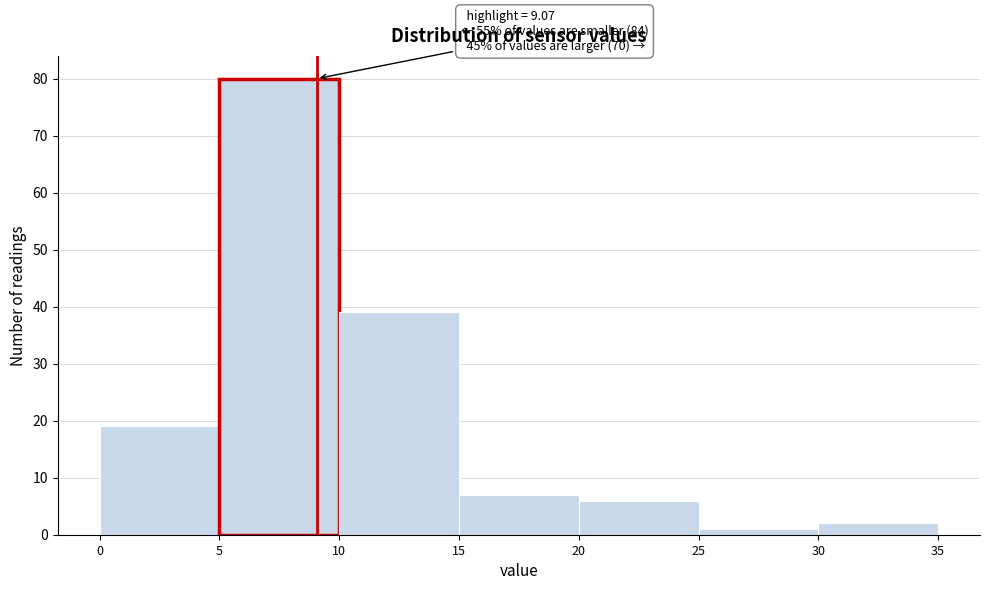

Which range on the x-axis has the tallest bar?

5 to 10